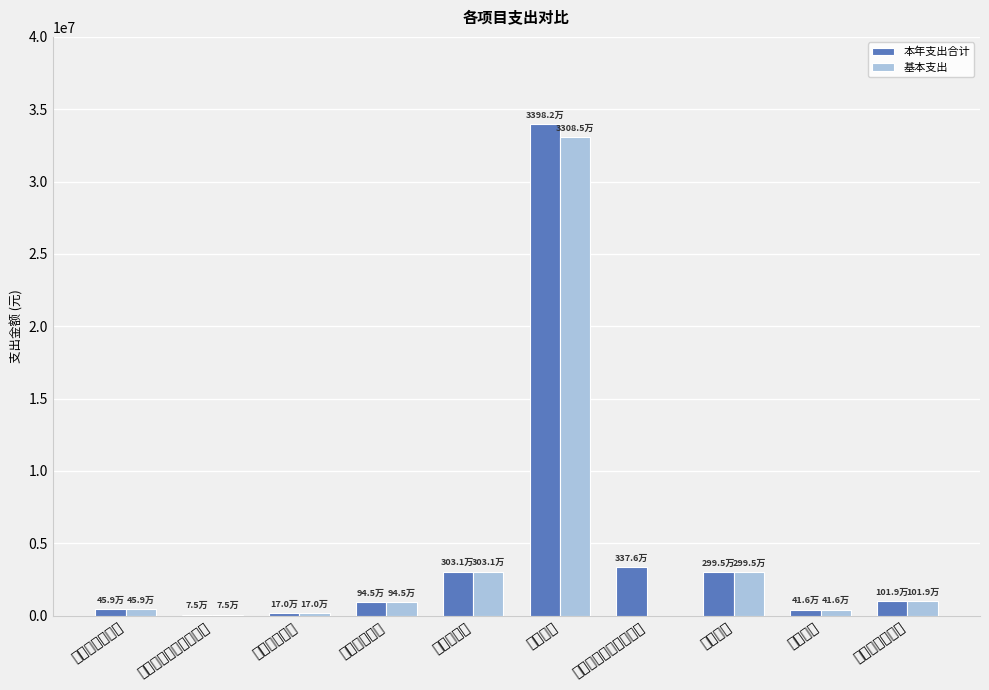

Reading right to left, what are all the values shown in this chart?

本年支出合计: 行政单位离退休=1018997.4	其他支出=415918.3	事业运行=2994997.0	其他市场监督管理事务=3375800.0	行政运行=33982033.2	住房公积金=3031201.5	行政单位医疗=944808.7	事业单位医疗=169809.0	其他一般公共服务支出=75280.0	公务员医疗补助=458574.0
基本支出: 行政单位离退休=1018997.4	其他支出=415918.3	事业运行=2994997.0	其他市场监督管理事务=0.0	行政运行=33084838.9	住房公积金=3031201.5	行政单位医疗=944808.7	事业单位医疗=169809.0	其他一般公共服务支出=75280.0	公务员医疗补助=458574.0